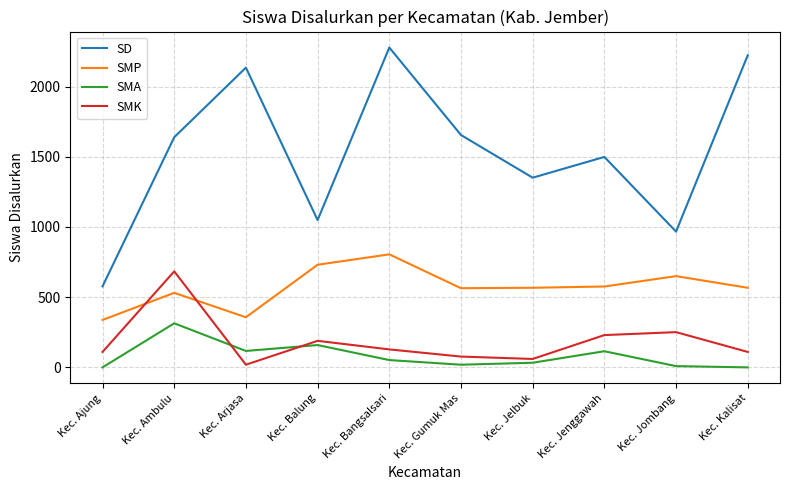

At how many categories does at least one series exceed 1340?

7